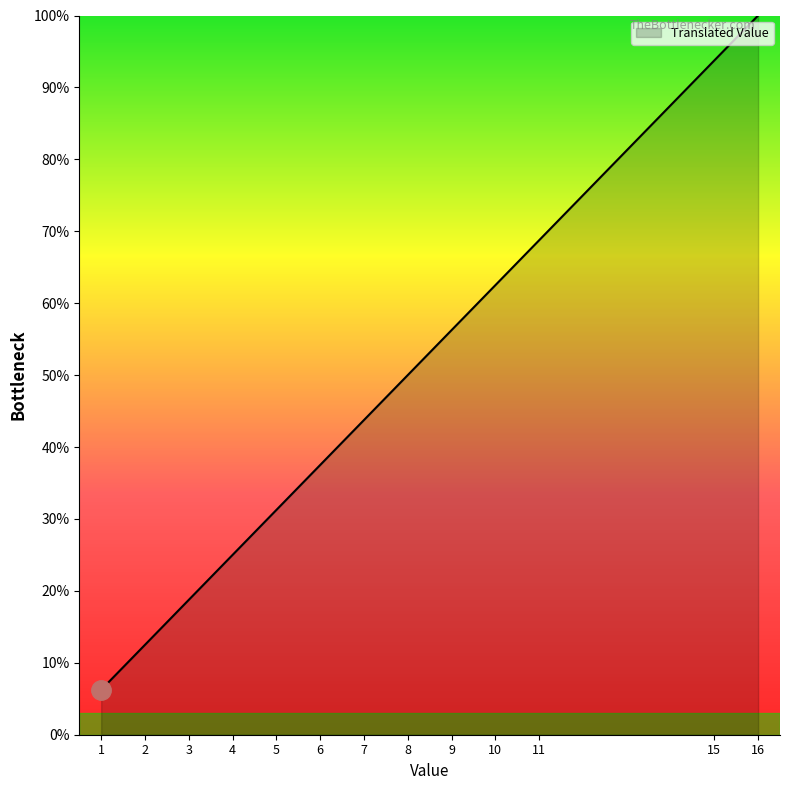

What is the greatest value displayed?

100.0